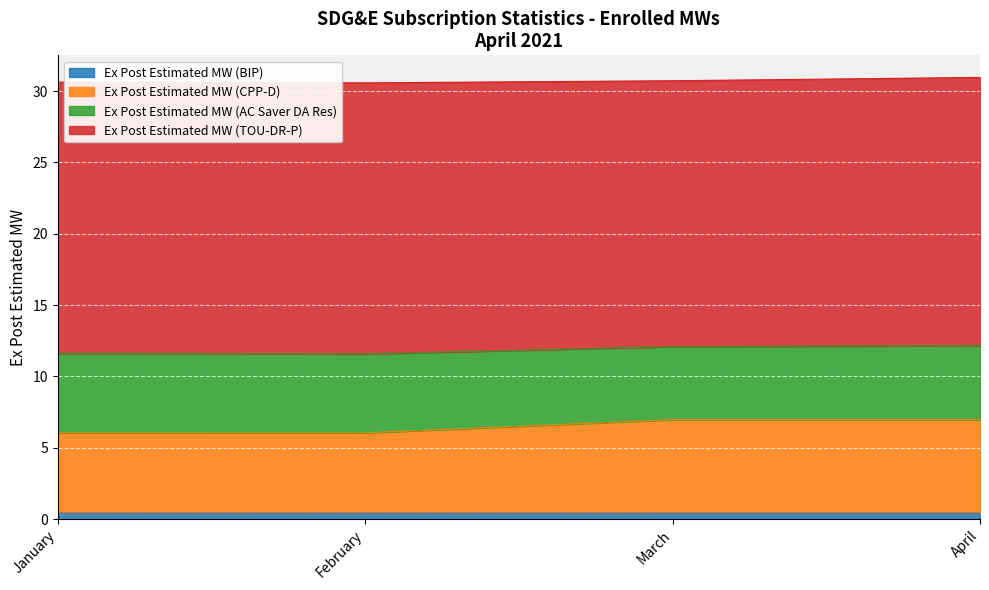

How many Ex Post Estimated MW (BIP) values are between 0 and 1?

4